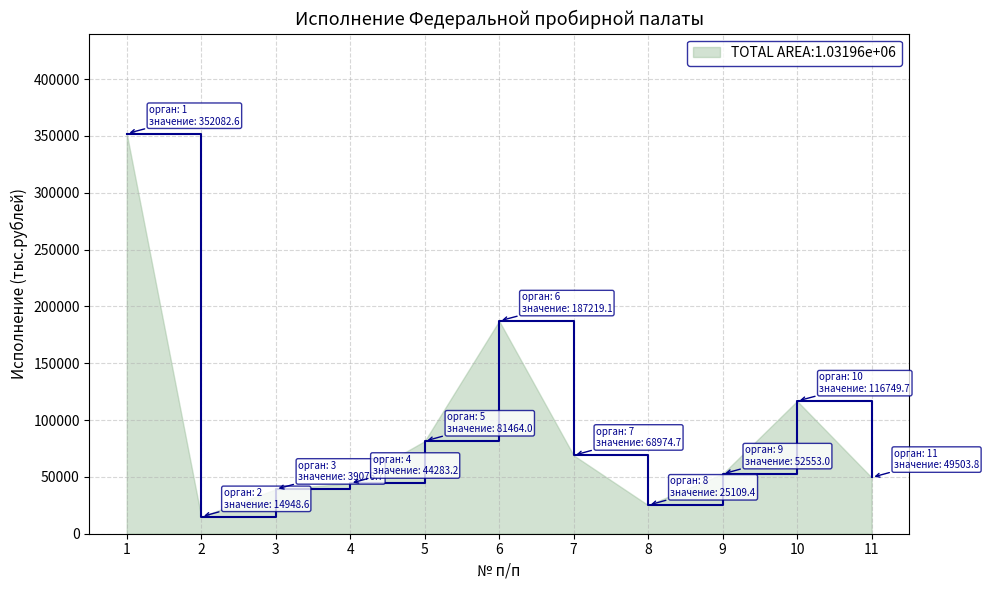

True or false: there are more than 1 points higher than both neighbors.

True